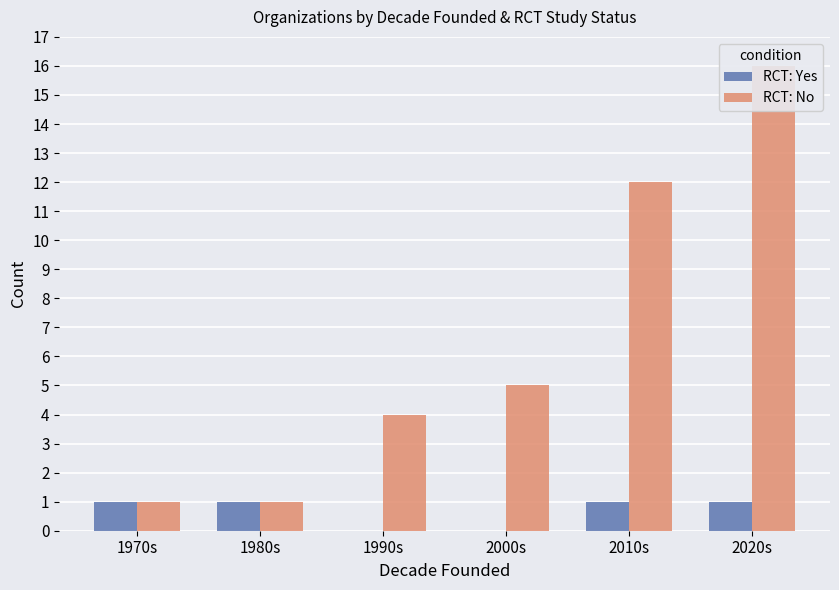

What is the maximum value shown in the chart?

16